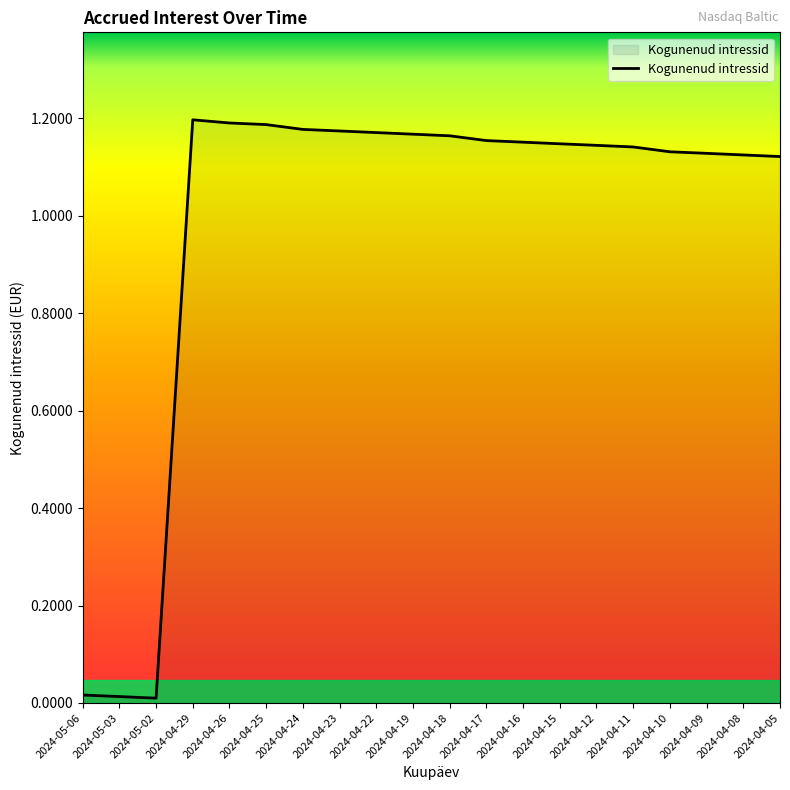

Between 2024-04-09 and 2024-04-22, which is larger?

2024-04-22